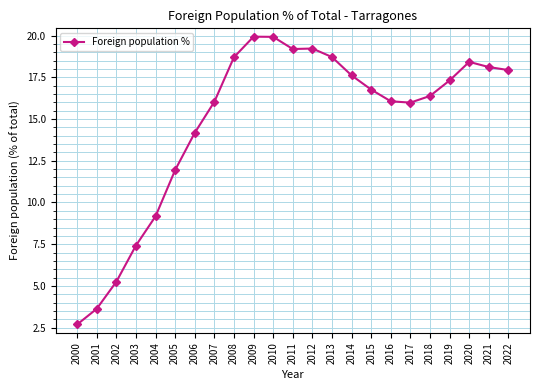

What is the difference between the maximum and minimum values?

17.2